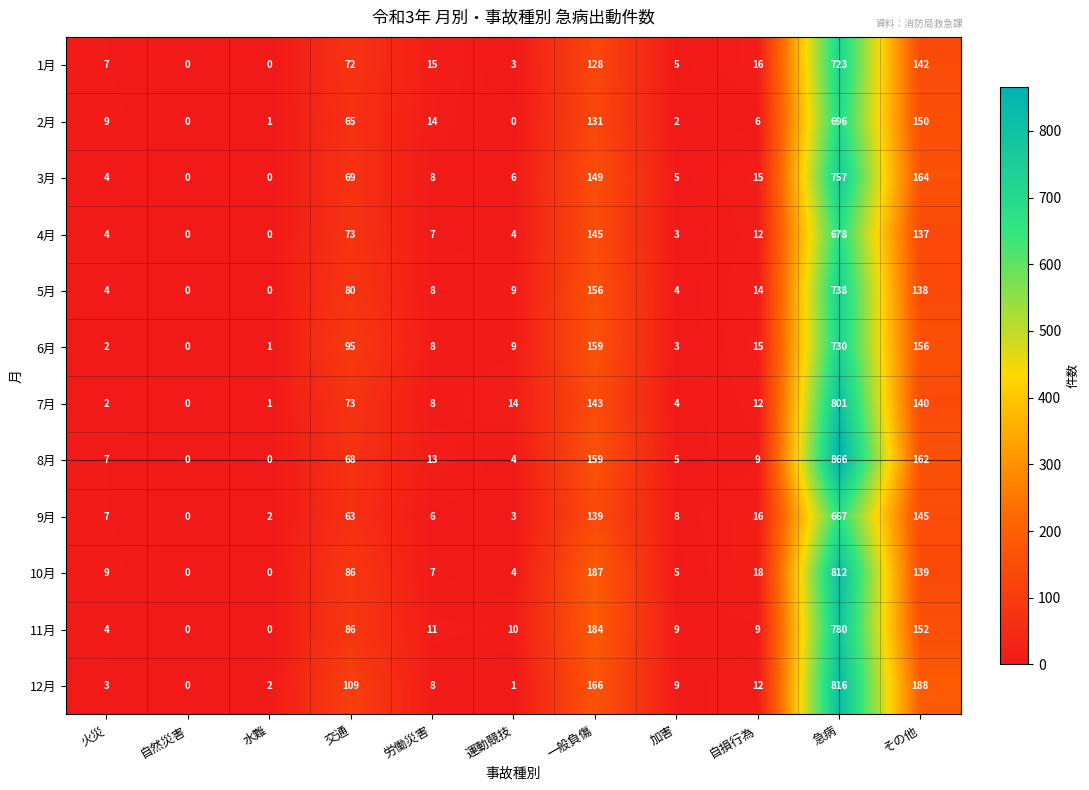

How many positive values does the 4月 series have?

9